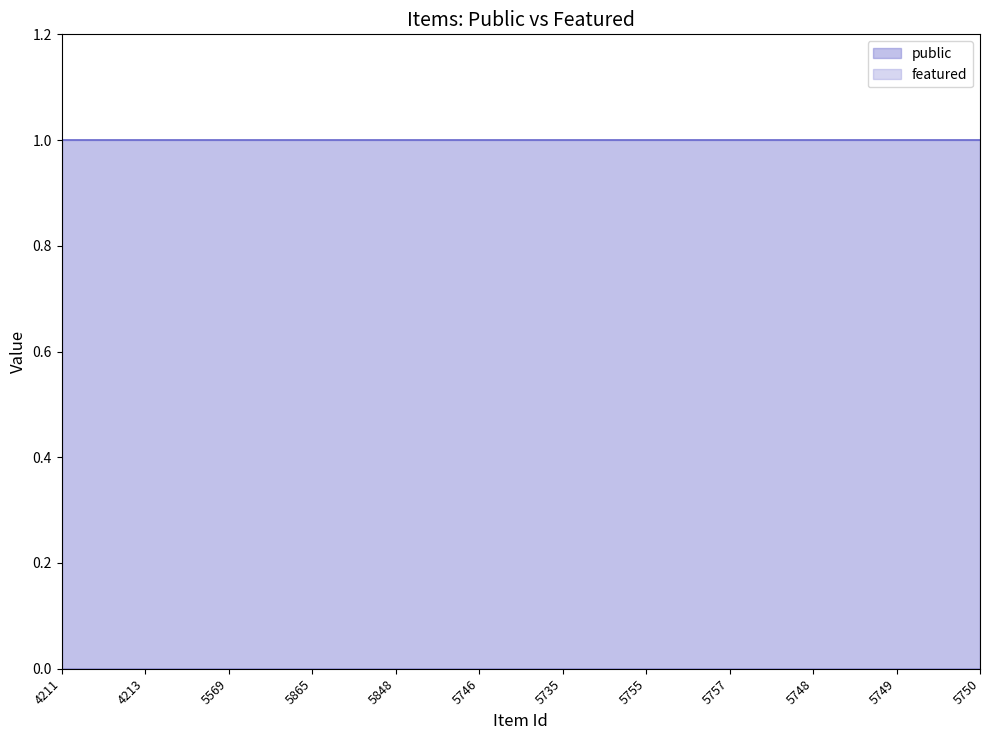

What are all the series names shown in the legend?

public, featured